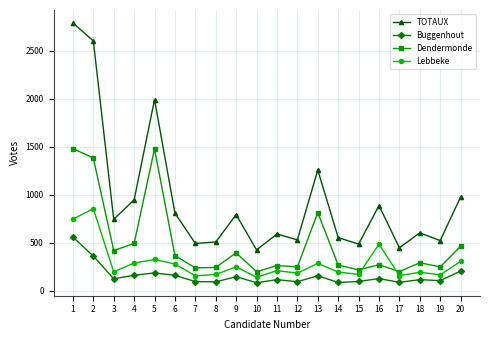

At which category does Lebbeke reach its first local peak?

2